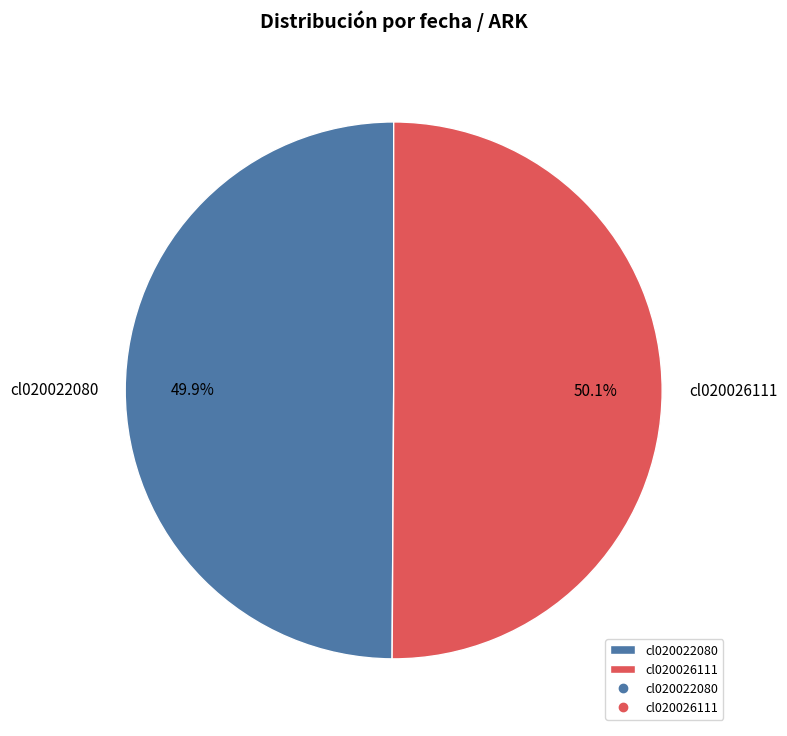

Is there a majority slice in this chart?

Yes